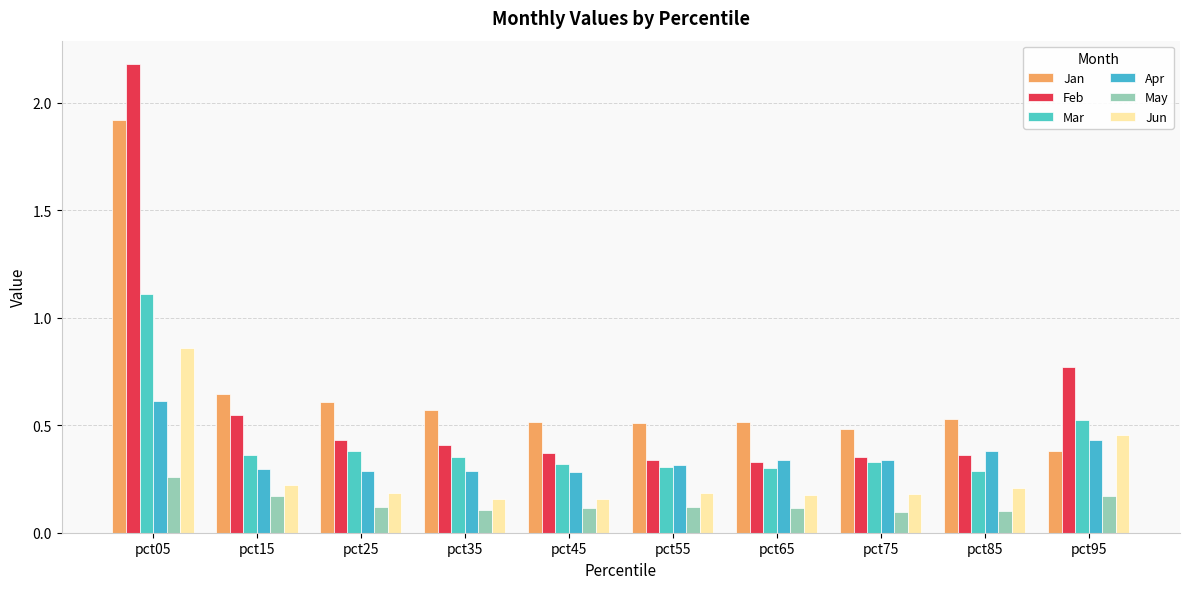

How many bars are there in each group?

6